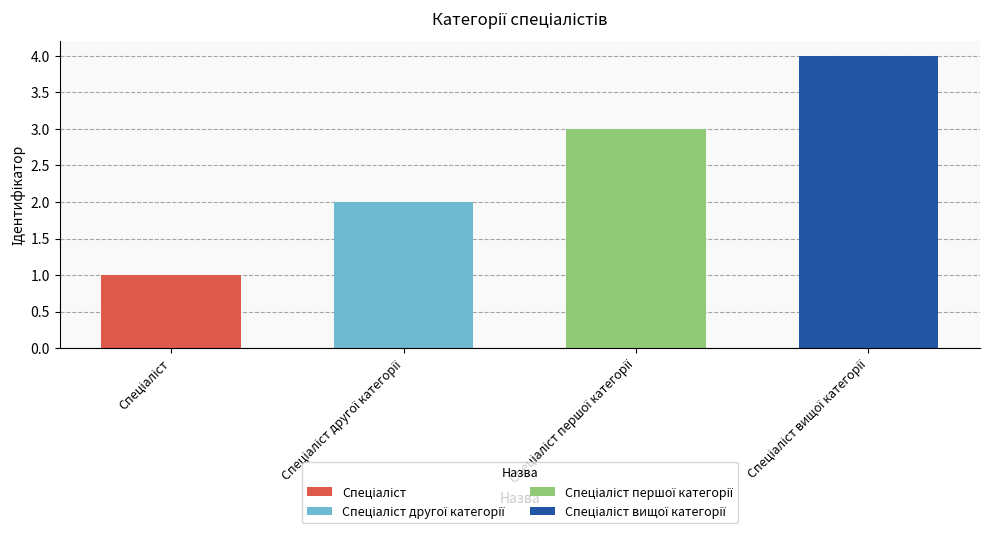

Between Спеціаліст першої категорії and Спеціаліст другої категорії, which is larger?

Спеціаліст першої категорії